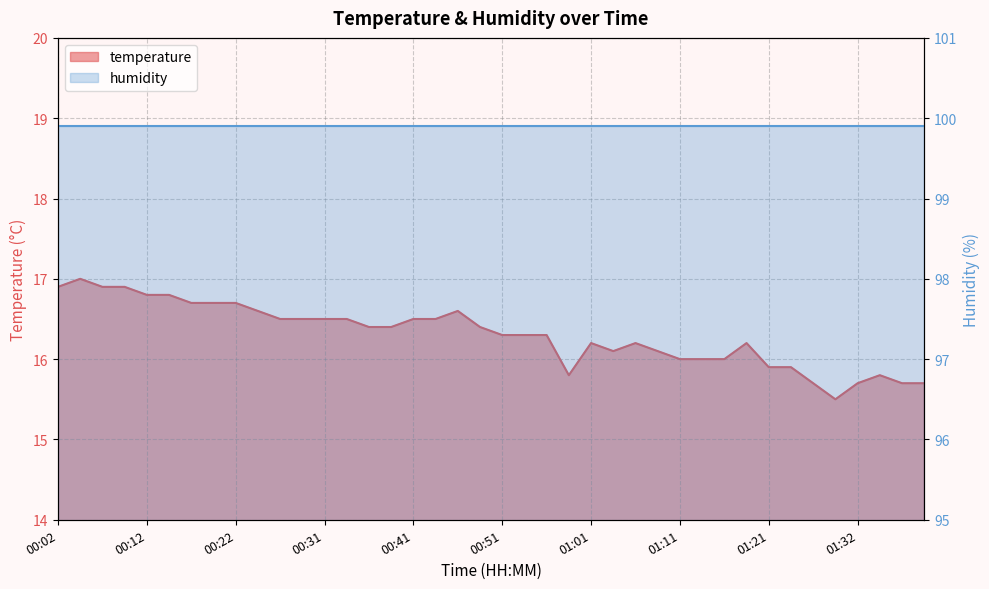

Reading left to right, list all the values displayed in this chart.

00:02=16.9	00:04=17.0	00:07=16.9	00:09=16.9	00:12=16.8	00:14=16.8	00:17=16.7	00:19=16.7	00:22=16.7	00:24=16.6	00:27=16.5	00:29=16.5	00:31=16.5	00:34=16.5	00:36=16.4	00:39=16.4	00:41=16.5	00:44=16.5	00:46=16.6	00:49=16.4	00:51=16.3	00:54=16.3	00:56=16.3	00:59=15.8	01:01=16.2	01:04=16.1	01:06=16.2	01:09=16.1	01:11=16.0	01:14=16.0	01:16=16.0	01:19=16.2	01:21=15.9	01:24=15.9	01:27=15.7	01:29=15.5	01:32=15.7	01:34=15.8	01:37=15.7	01:39=15.7